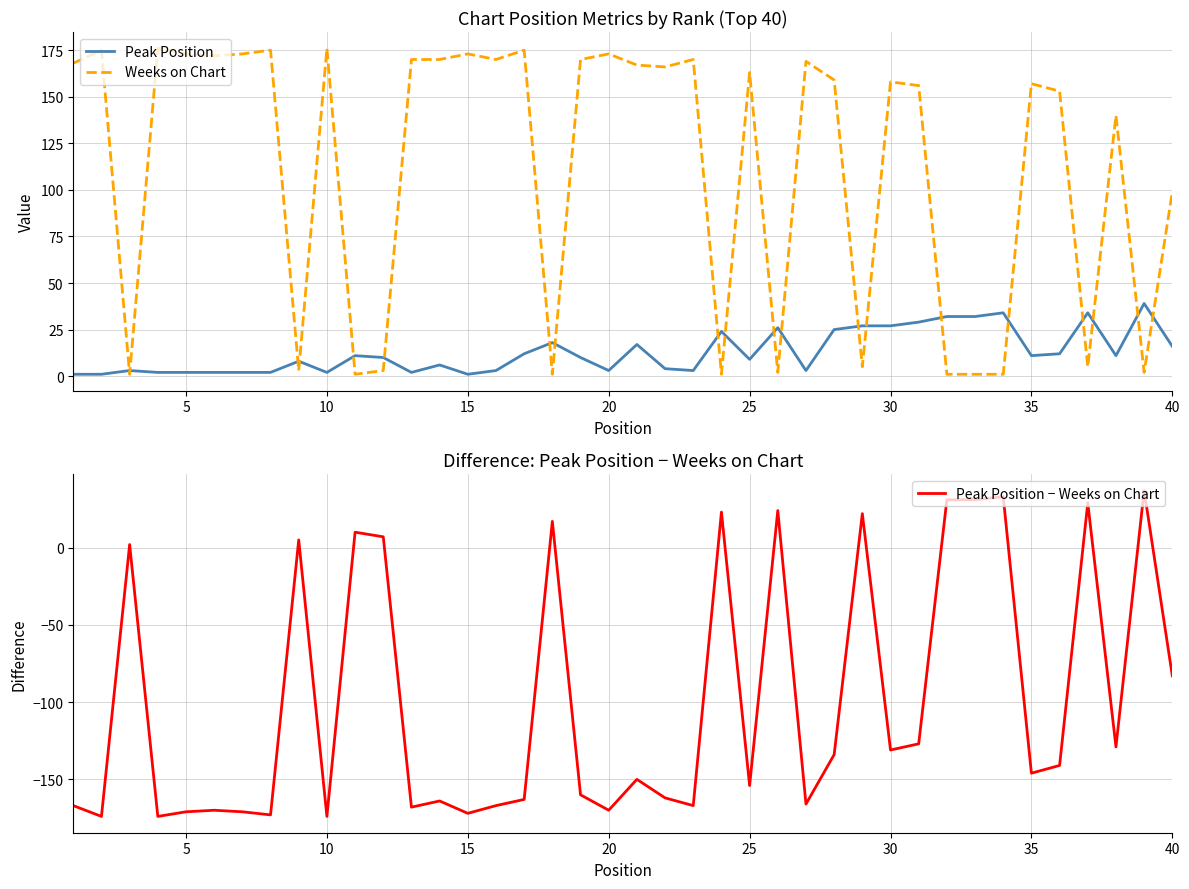

At which label is Weeks on Chart closest to 88?

40